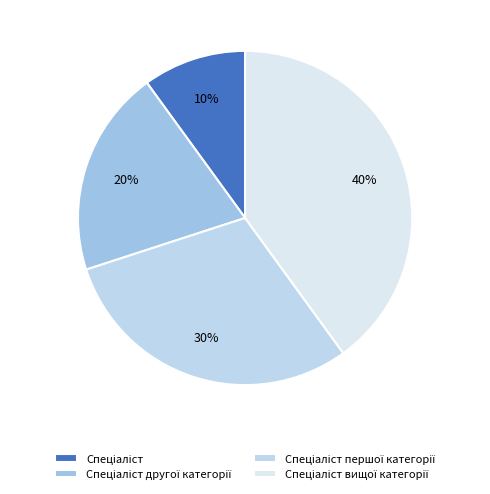

Which slice is the largest?

Спеціаліст вищої категорії